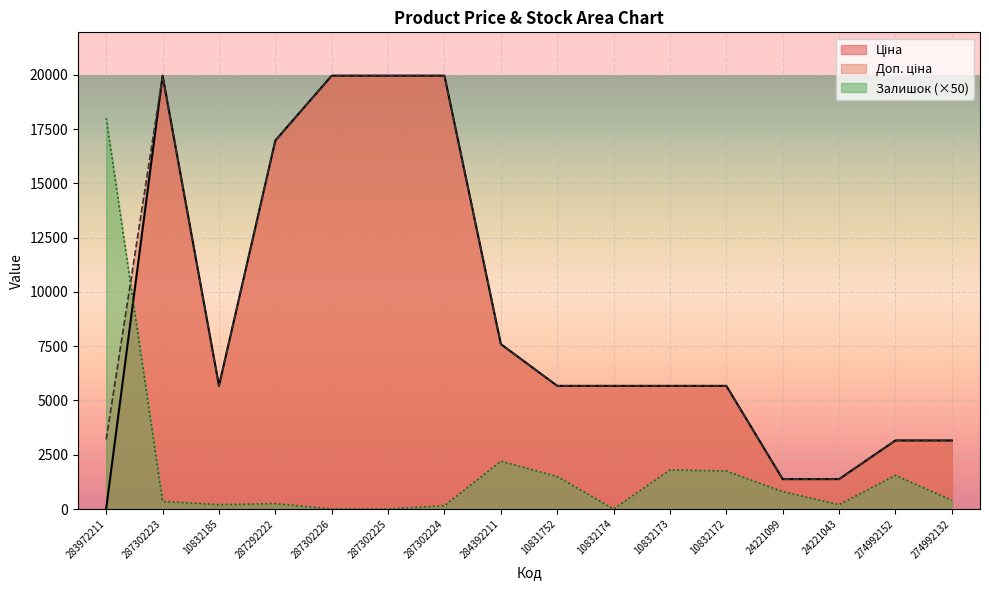

At which category is the sum across all series the highest?

287302223